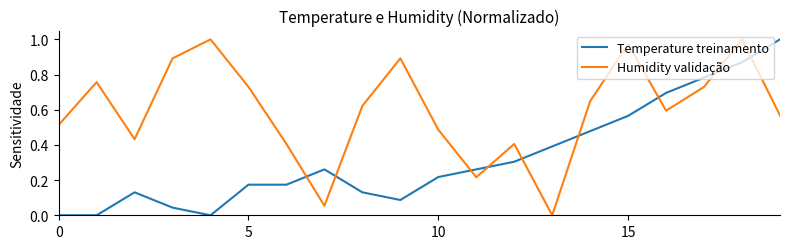

Which series has the largest total across all categories?

Humidity validação